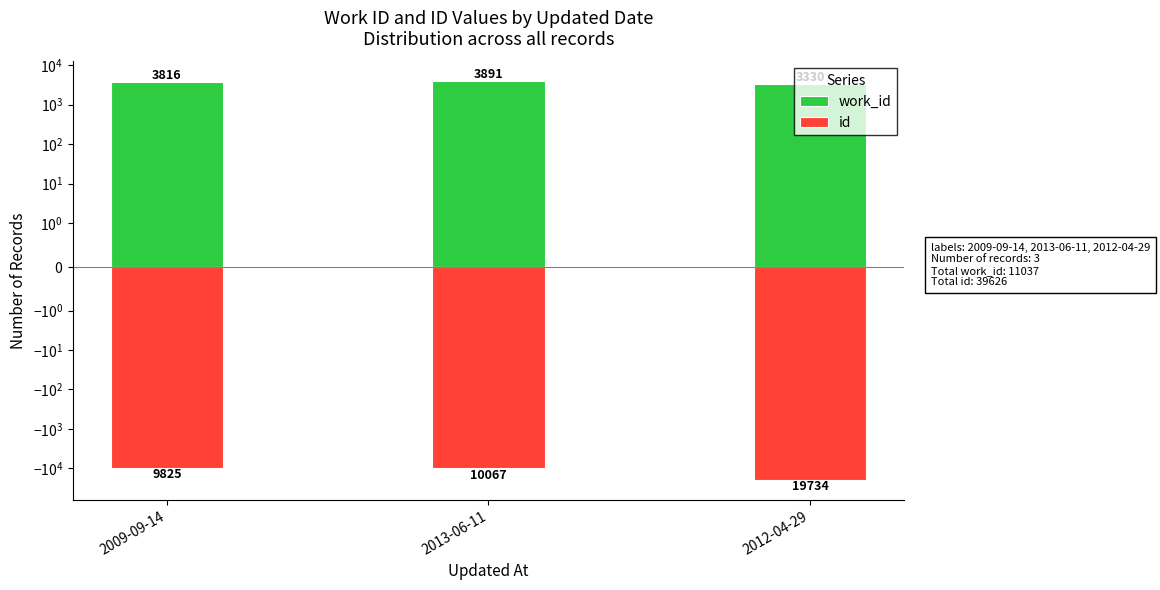

Reading left to right, extract all data points from this chart.

work_id: 3816	3891	3330
id: -9825	-10067	-19734